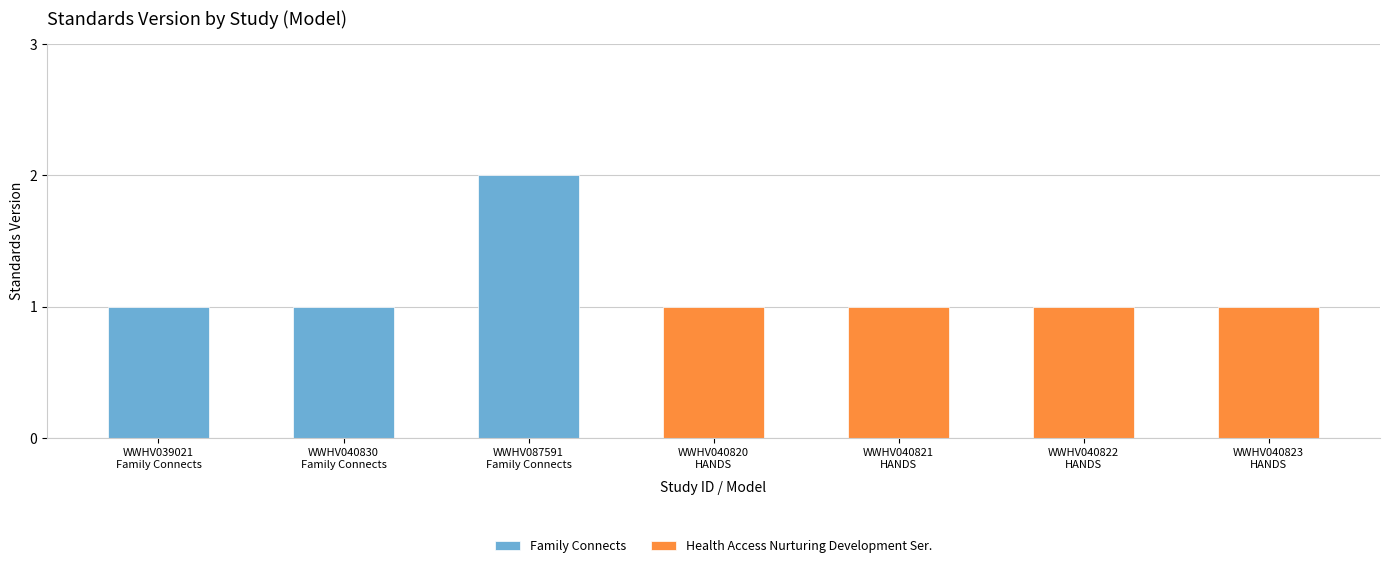

Is it true that the value at WWHV040823
HANDS is 1?

True